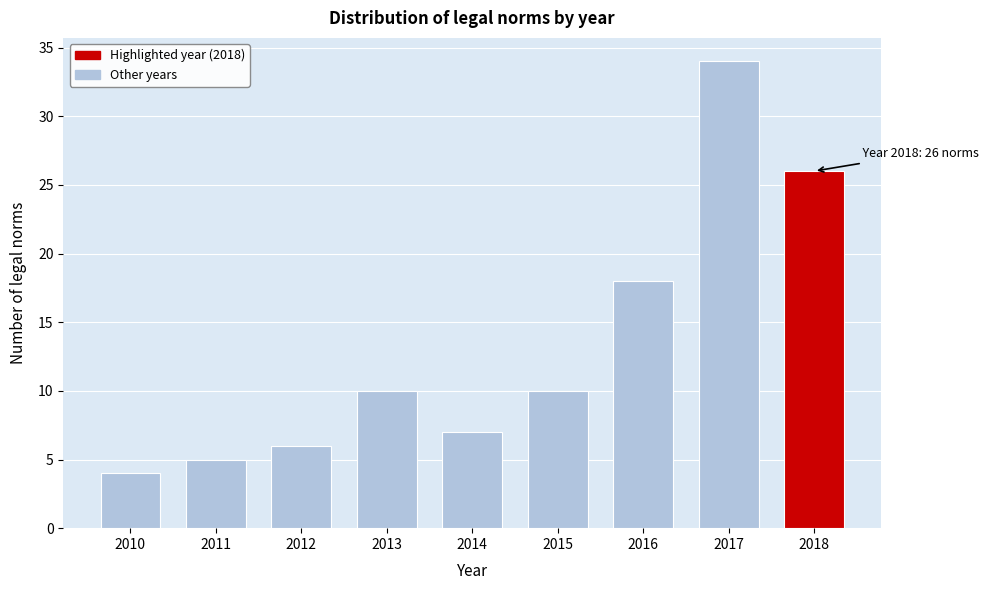

Reading right to left, extract all data points from this chart.

26	34	18	10	7	10	6	5	4